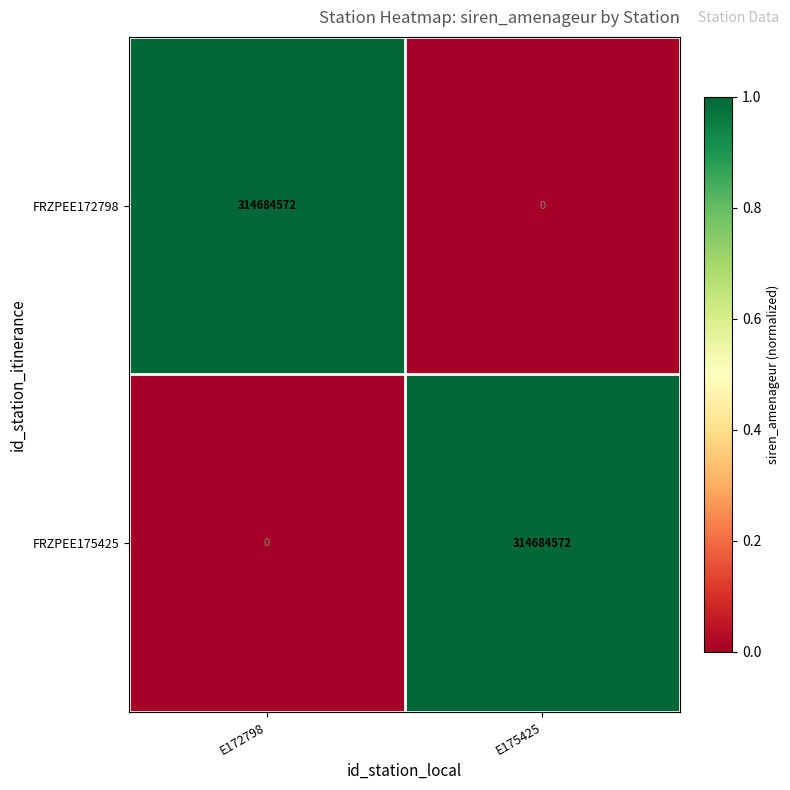

What is the highest value of the FRZPEE172798 series?

314684572